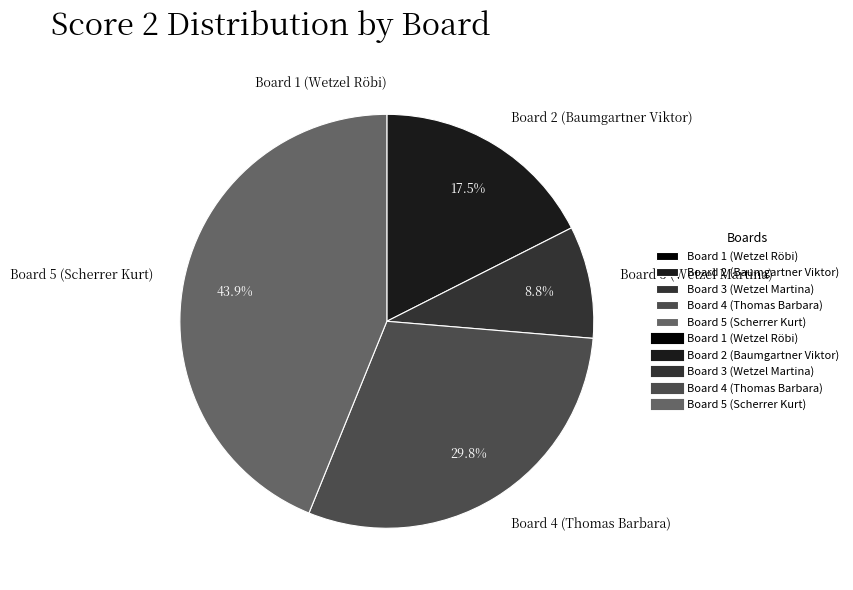

How much of the chart is everything except Board 4 (Thomas Barbara)?

70.2%